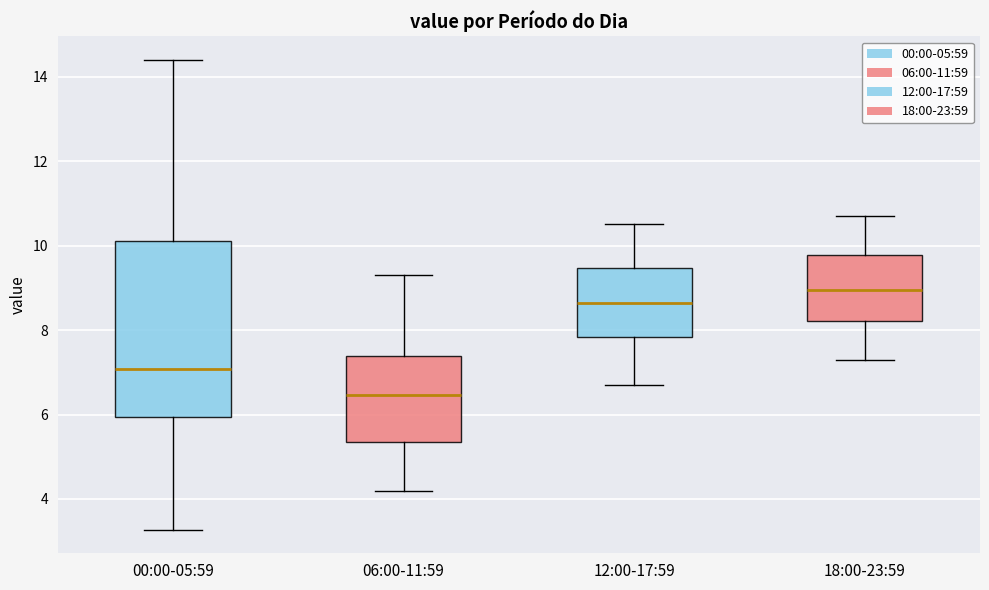

Reading left to right, transcribe this box plot: for each box, give where its median line is, the range the box spans, and where its two whiskers end, as read against the y-axis. The values are not printed on the chart, so give them approximately, as read against the axis.

00:00-05:59: median 7.0, box 6.0 to 10.2, whiskers 3.2 to 14.4
06:00-11:59: median 6.4, box 5.4 to 7.4, whiskers 4.2 to 9.4
12:00-17:59: median 8.6, box 7.8 to 9.4, whiskers 6.8 to 10.6
18:00-23:59: median 9.0, box 8.2 to 9.8, whiskers 7.4 to 10.8